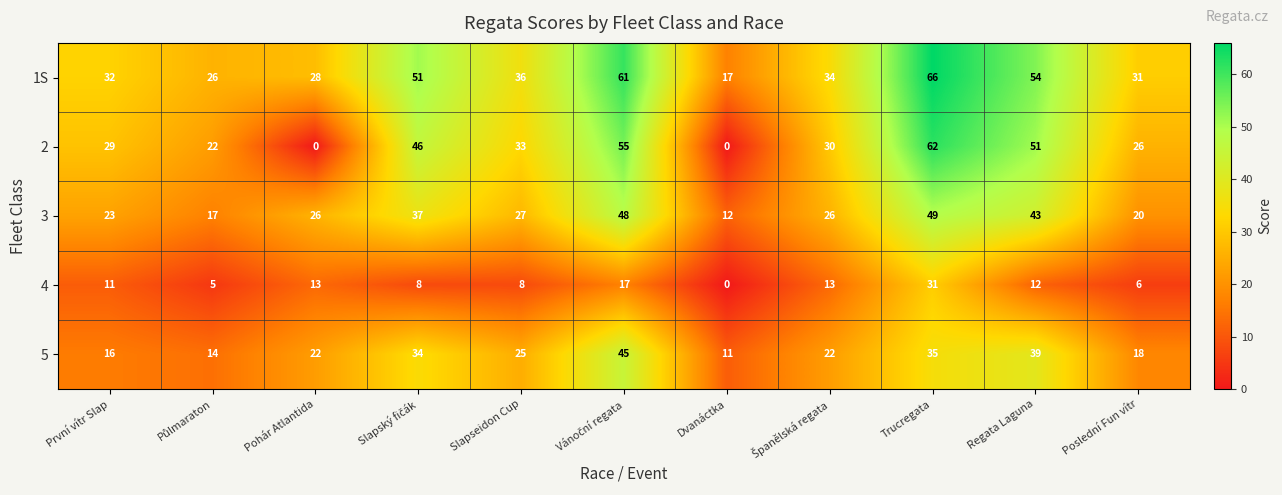

At which category is the sum across all series the highest?

Trucregata